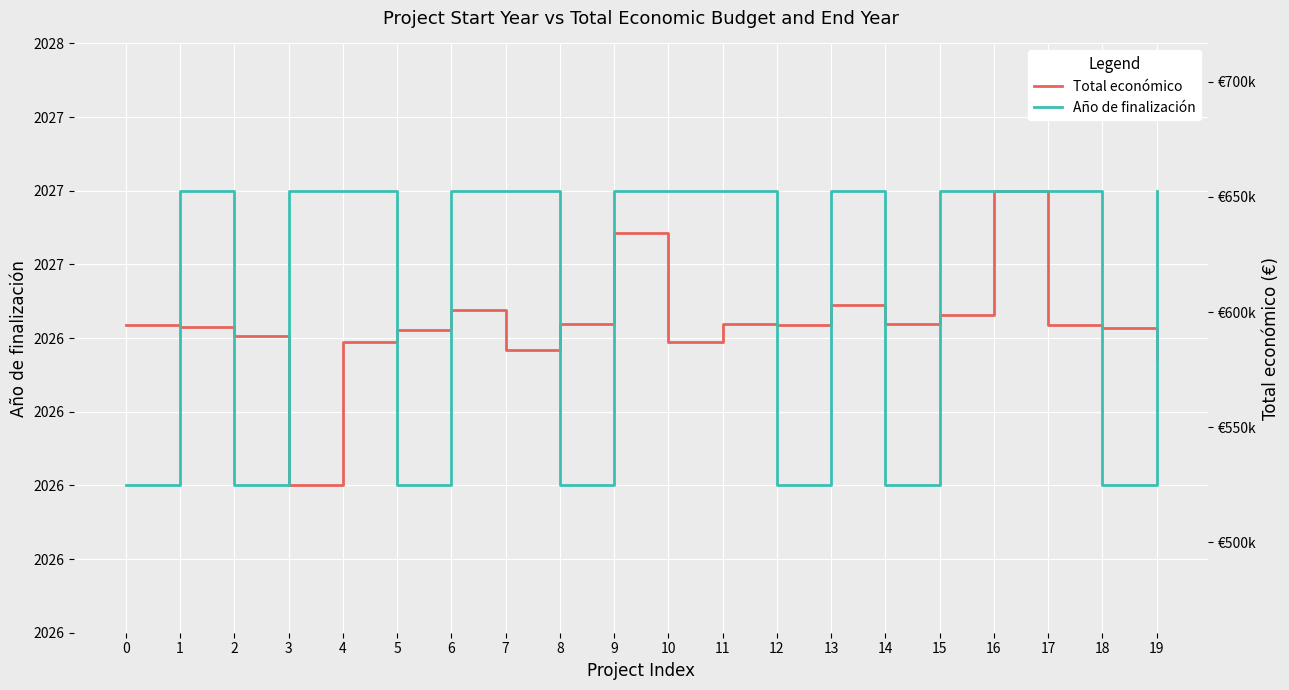

In Año de finalización, how many points are lower than both neighbors (excluding endpoints)?

6